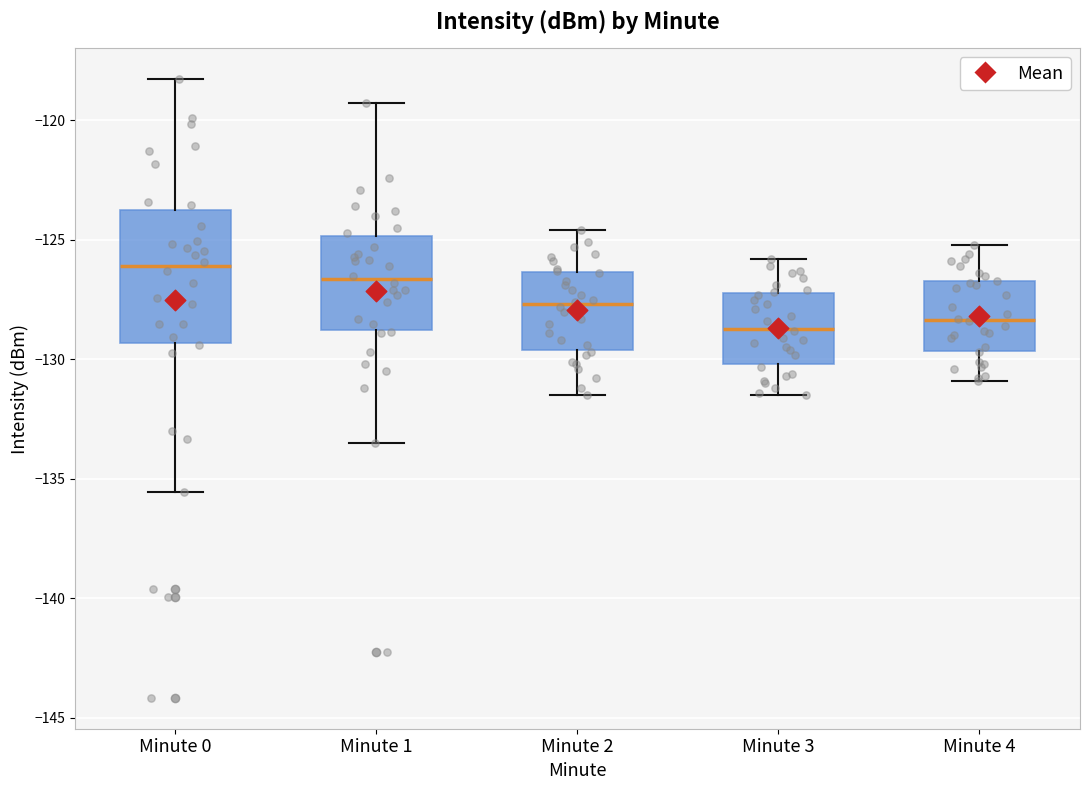

Comparing the boxes themselves (not the whiskers), which one is the tallest?

Minute 0